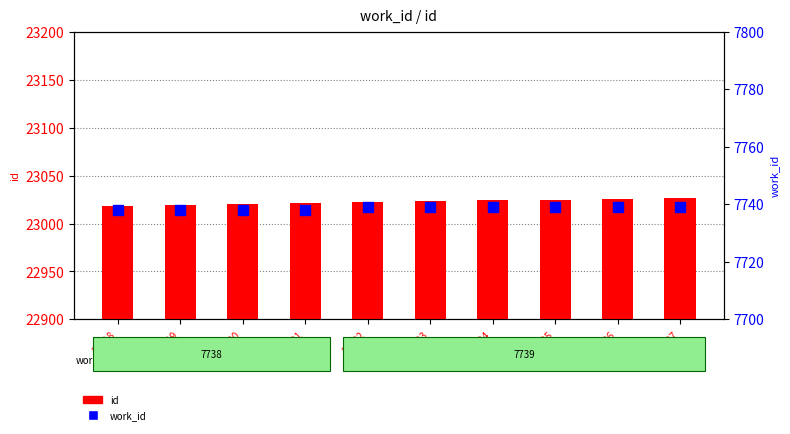

Which series has the widest spread of Y values?

id